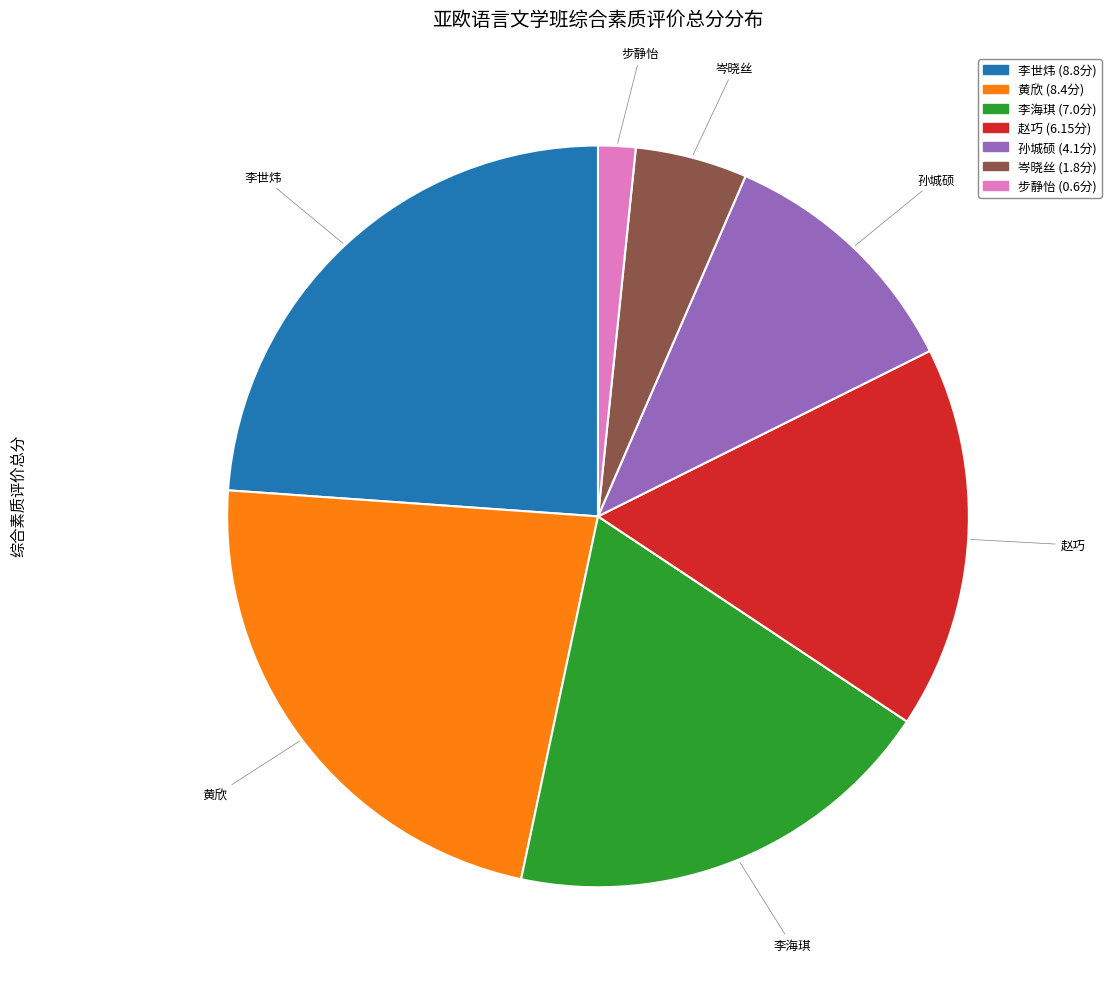

Does any single category account for the majority?

No